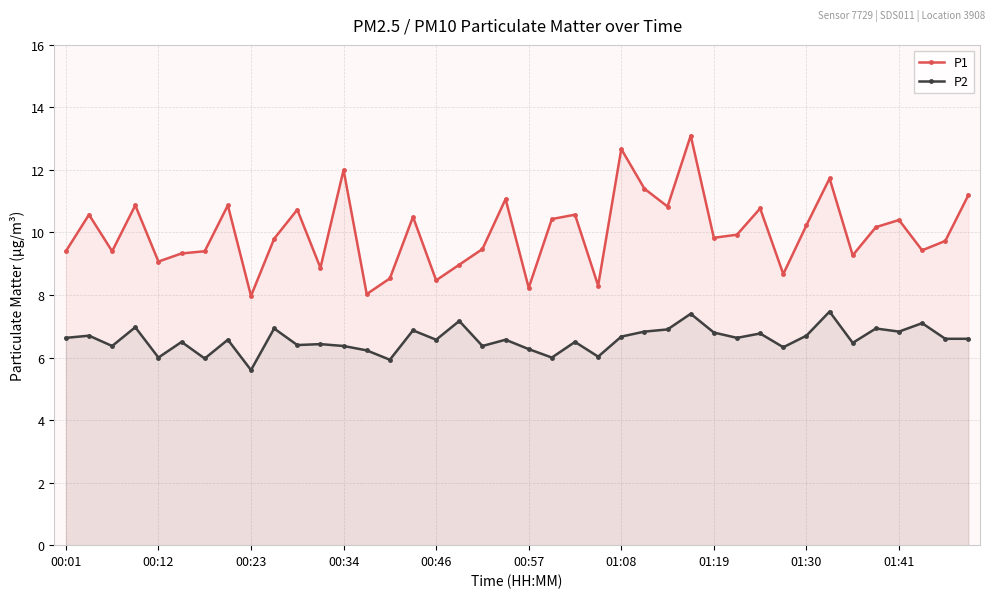

True or false: P2 has a value of 7.8 at 00:23.

False